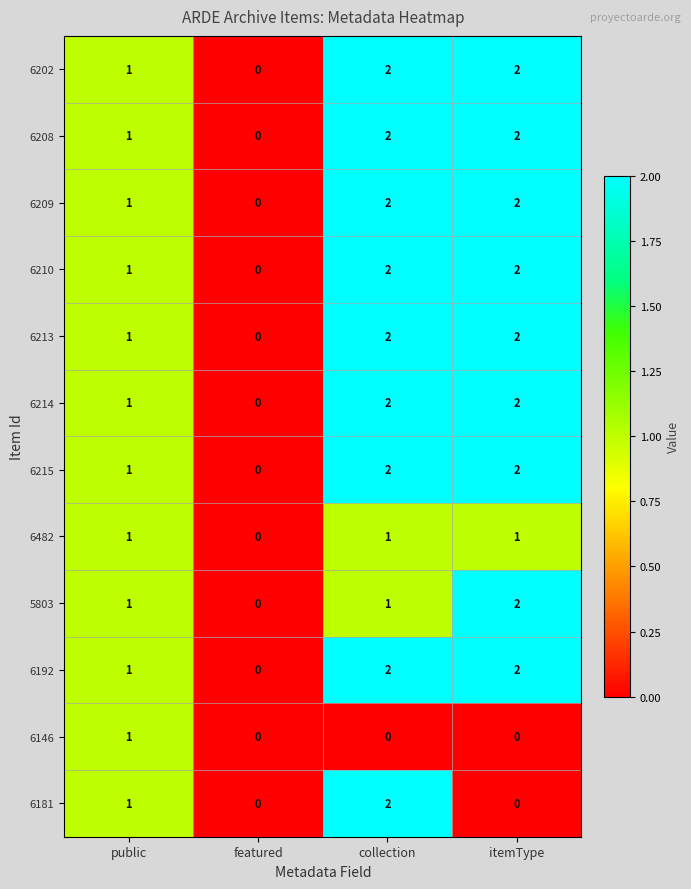

What is the sum of the 6202 values at collection and public?

3